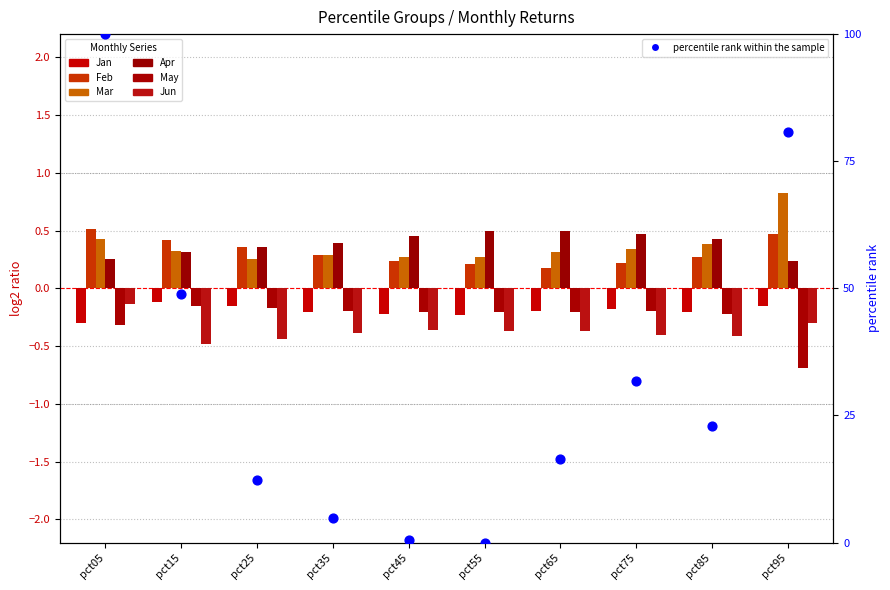

At which category is the sum across all series the highest?

pct05